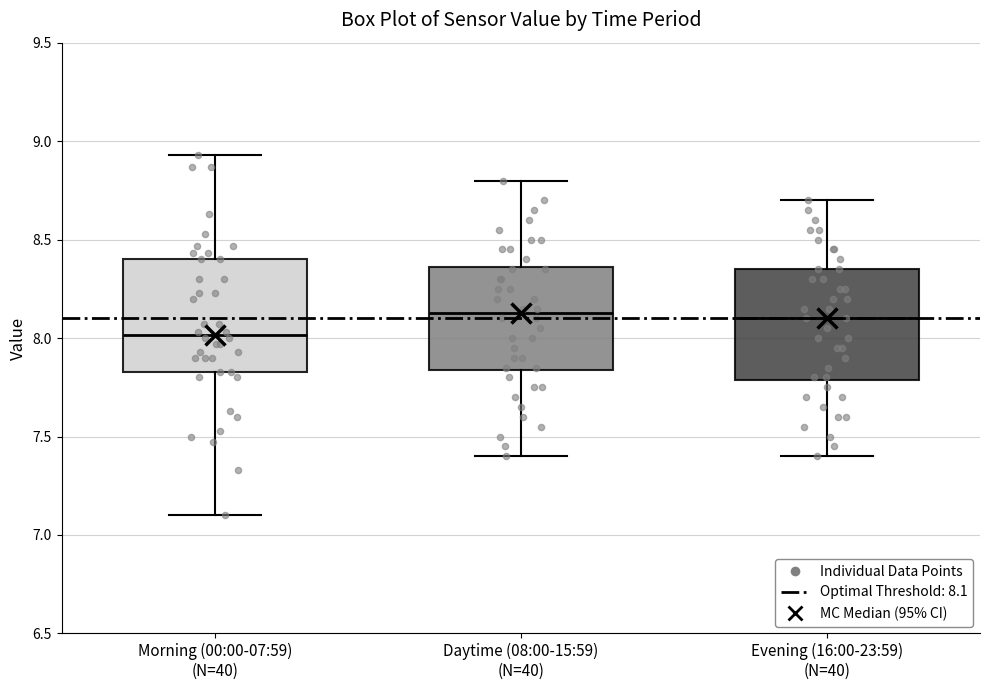

Reading left to right, transcribe this box plot: for each box, give where its median line is, the range the box spans, and where its two whiskers end, as read against the y-axis. The values are not printed on the chart, so give them approximately, as read against the axis.

Morning (00:00-07:59) (N=40): median 8.00, box 7.85 to 8.40, whiskers 7.10 to 8.95
Daytime (08:00-15:59) (N=40): median 8.15, box 7.85 to 8.35, whiskers 7.40 to 8.80
Evening (16:00-23:59) (N=40): median 8.10, box 7.80 to 8.35, whiskers 7.40 to 8.70